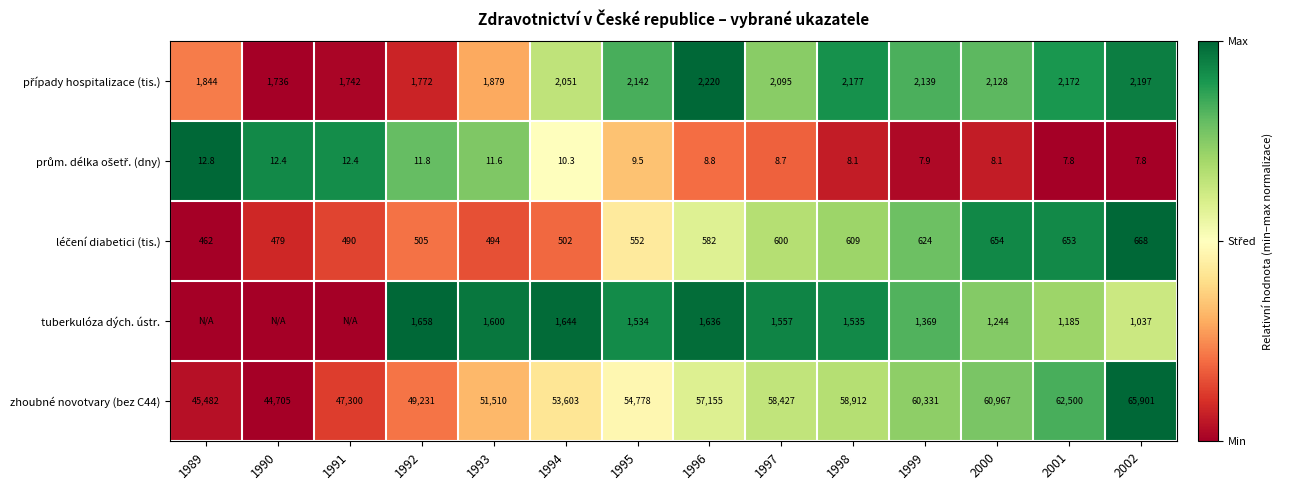

True or false: zhoubné novotvary (bez C44) has a value of 45482.0 at 1989.

True